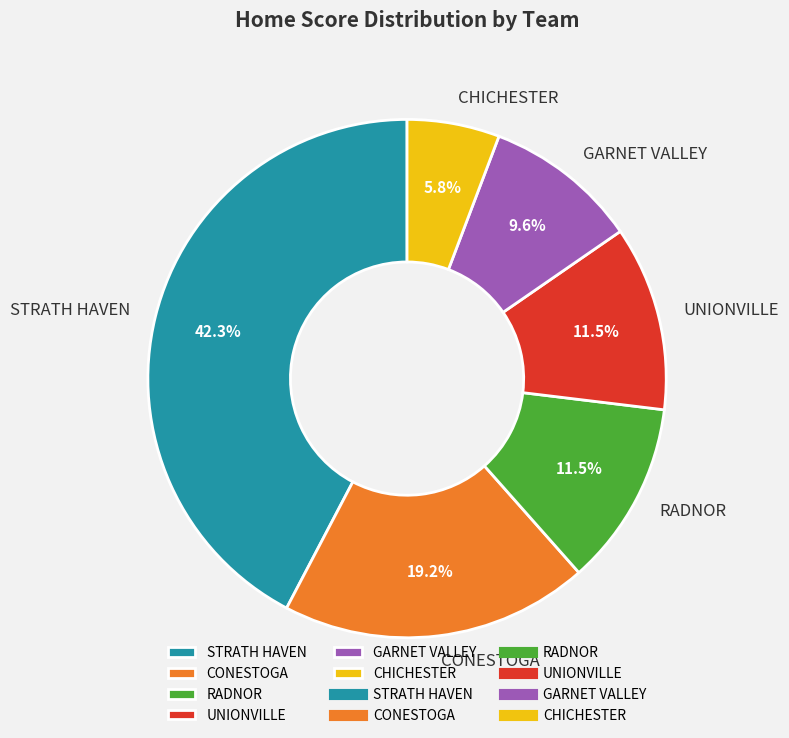

How much of the chart is everything except STRATH HAVEN?

57.7%